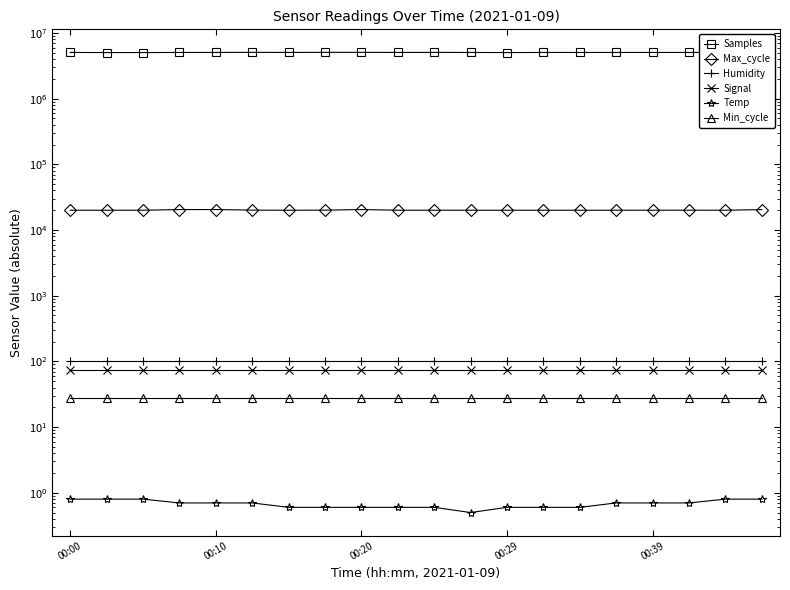

True or false: Humidity has more than 2 interior local peaks.

False